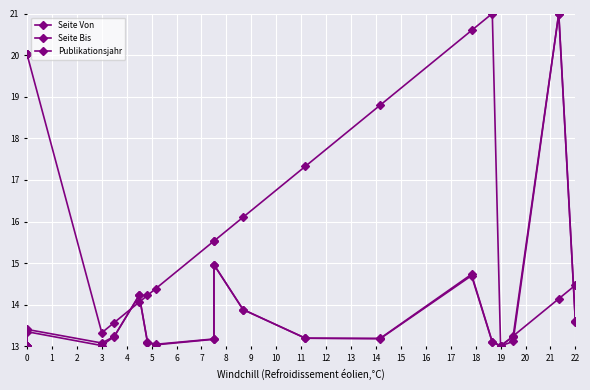

What is the difference between the maximum and minimum values in the Publikationsjahr series?

8.0